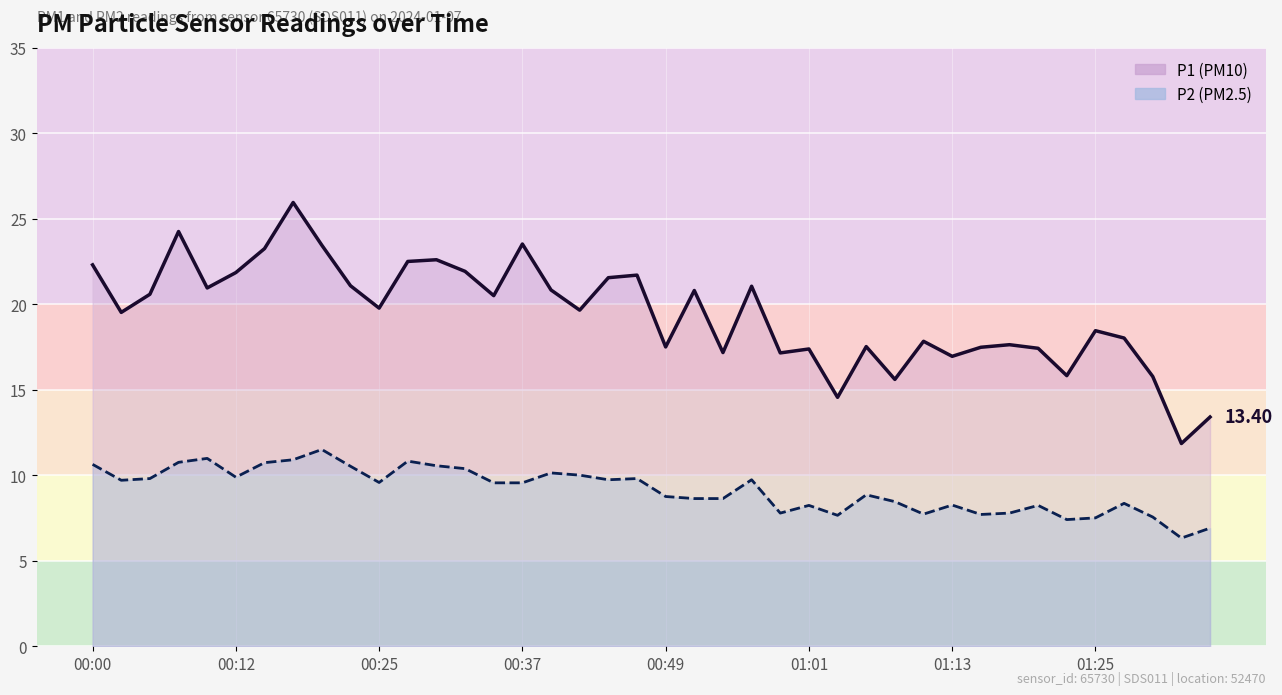

How many data points in P2 line are less than 9?

19